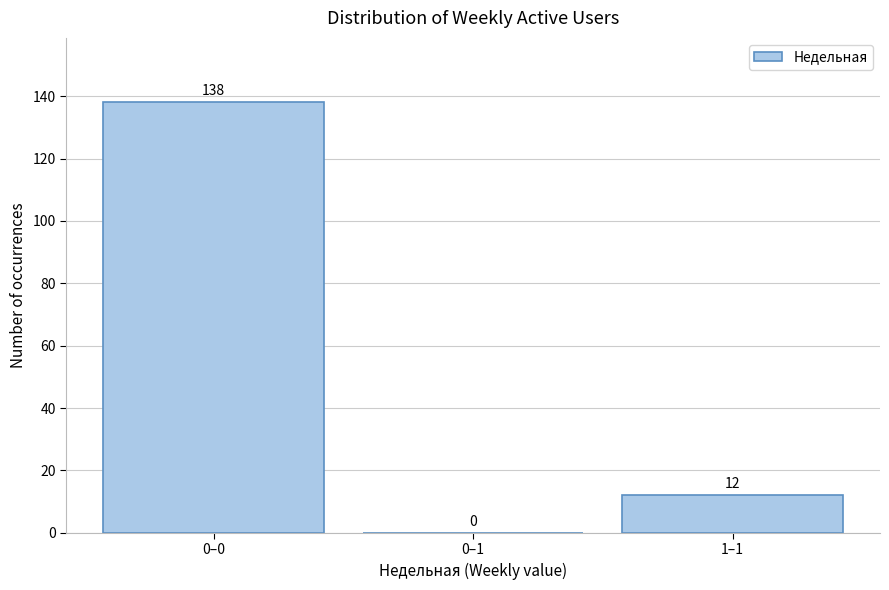

Reading left to right, what are all the values shown in this chart?

0–0=138	0–1=0	1–1=12